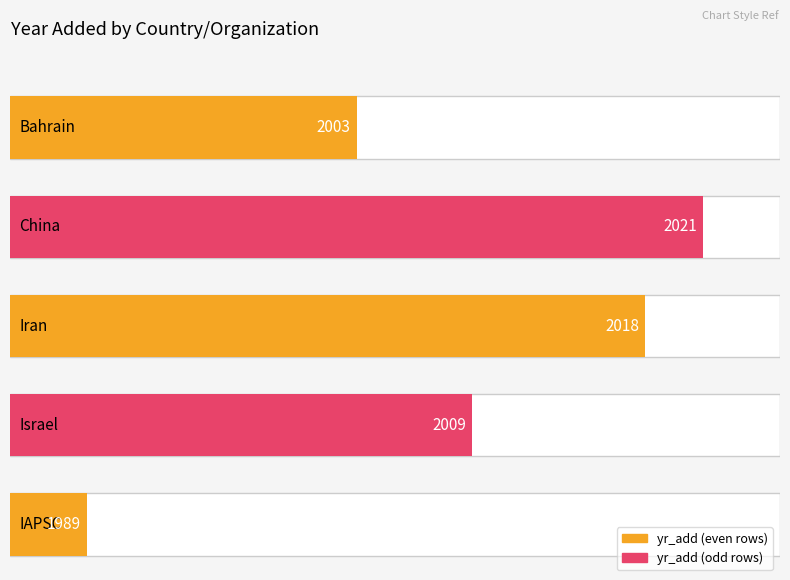

What is the average value?

2008